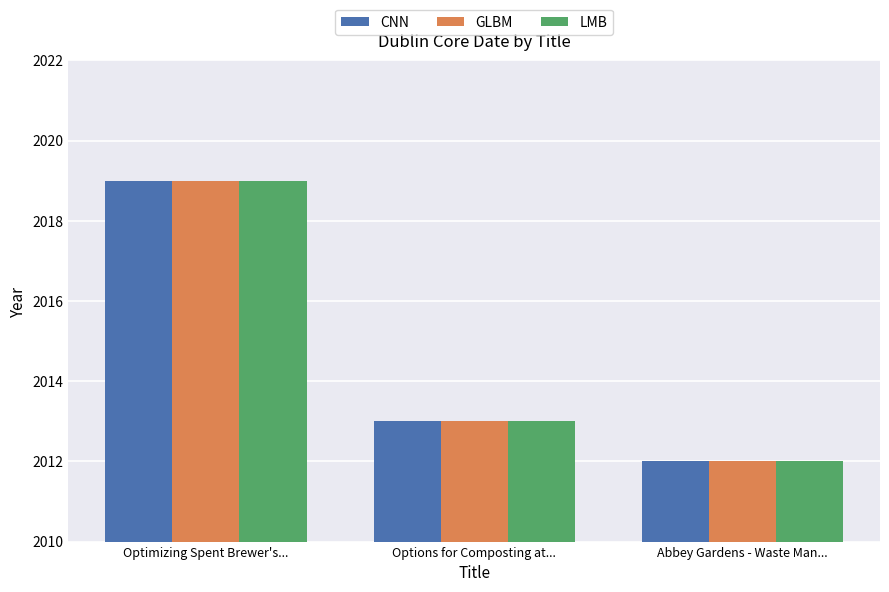

Reading left to right, extract all data points from this chart.

CNN: 2019	2013	2012
GLBM: 2019	2013	2012
LMB: 2019	2013	2012